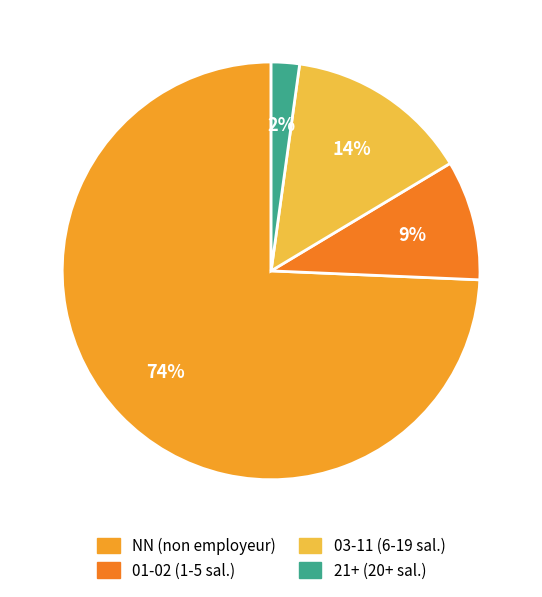

Count the number of slices in the pie.

4